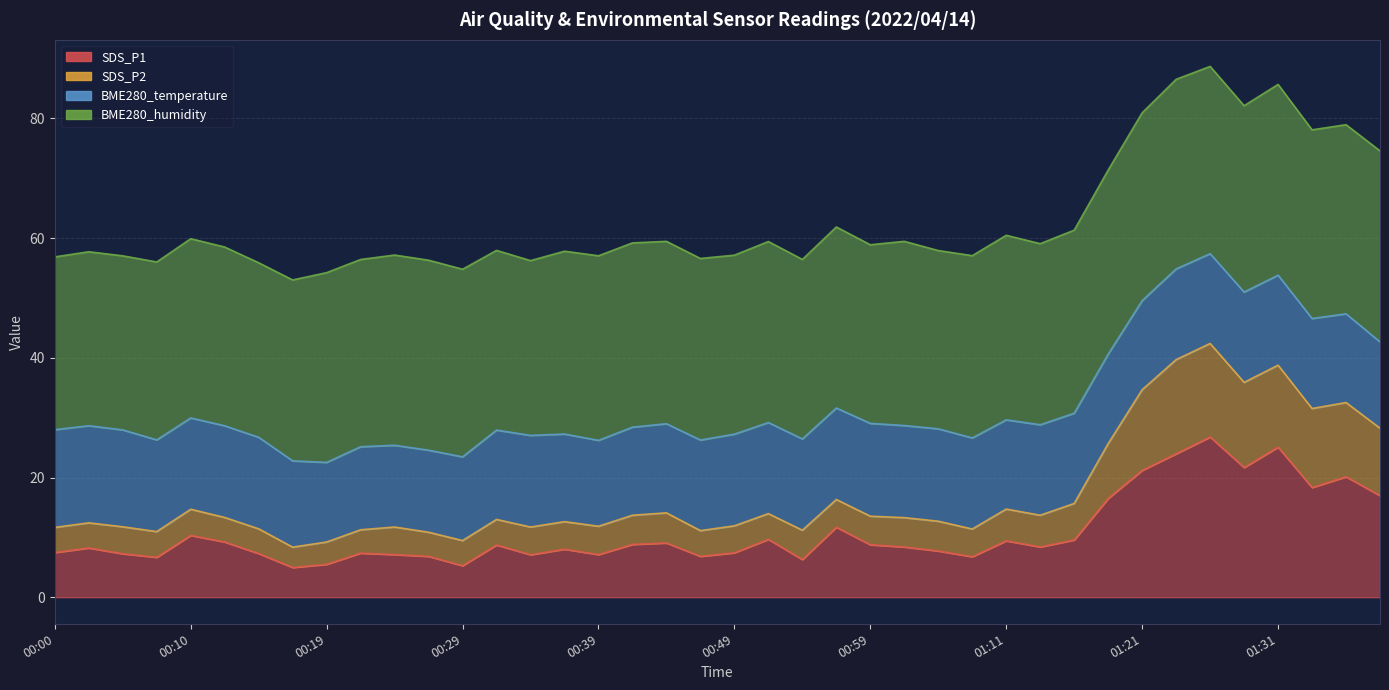

Where is SDS_P1 nearest to the value 15?

01:18